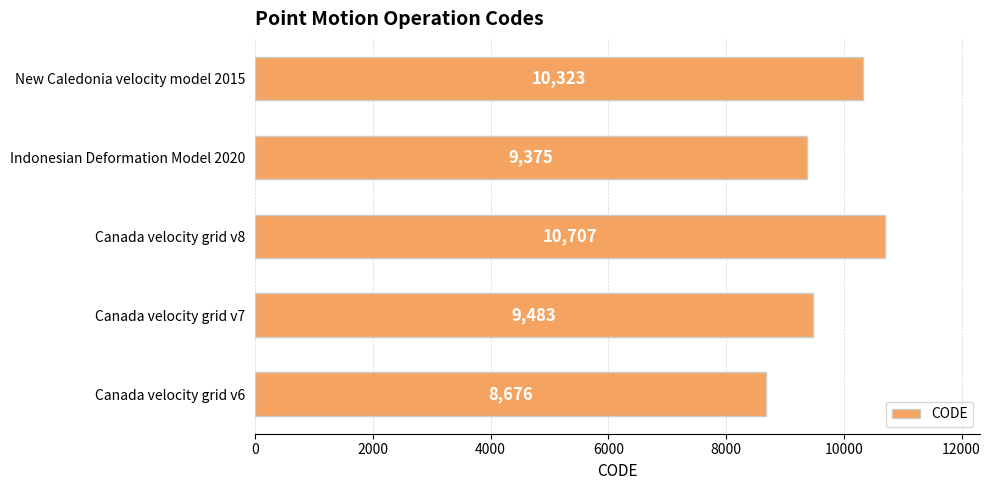

True or false: the data shows 5364 at Canada velocity grid v6.

False